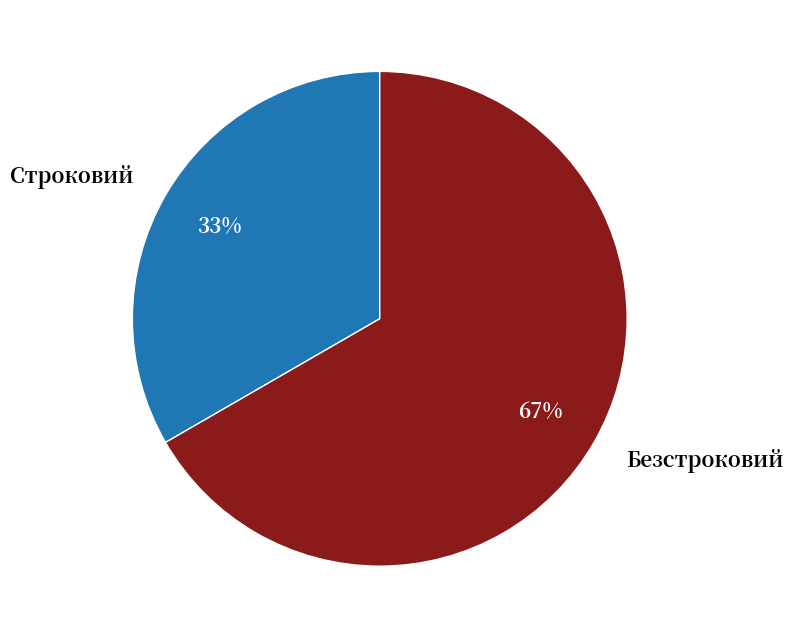

Is the sum of Строковий and Безстроковий greater than half?

Yes